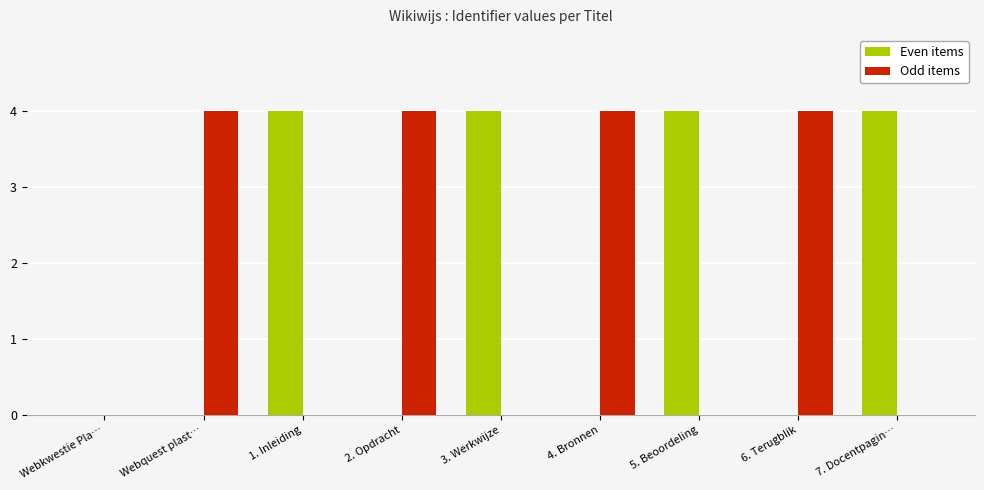

Reading left to right, extract all data points from this chart.

Even items: Webkwestie Pla…=0.0	Webquest plast…=0.0	1. Inleiding=4.0	2. Opdracht=0.0	3. Werkwijze=4.0	4. Bronnen=0.0	5. Beoordeling=4.0	6. Terugblik=0.0	7. Docentpagin…=4.0
Odd items: Webkwestie Pla…=0.0	Webquest plast…=4.0	1. Inleiding=0.0	2. Opdracht=4.0	3. Werkwijze=0.0	4. Bronnen=4.0	5. Beoordeling=0.0	6. Terugblik=4.0	7. Docentpagin…=0.0